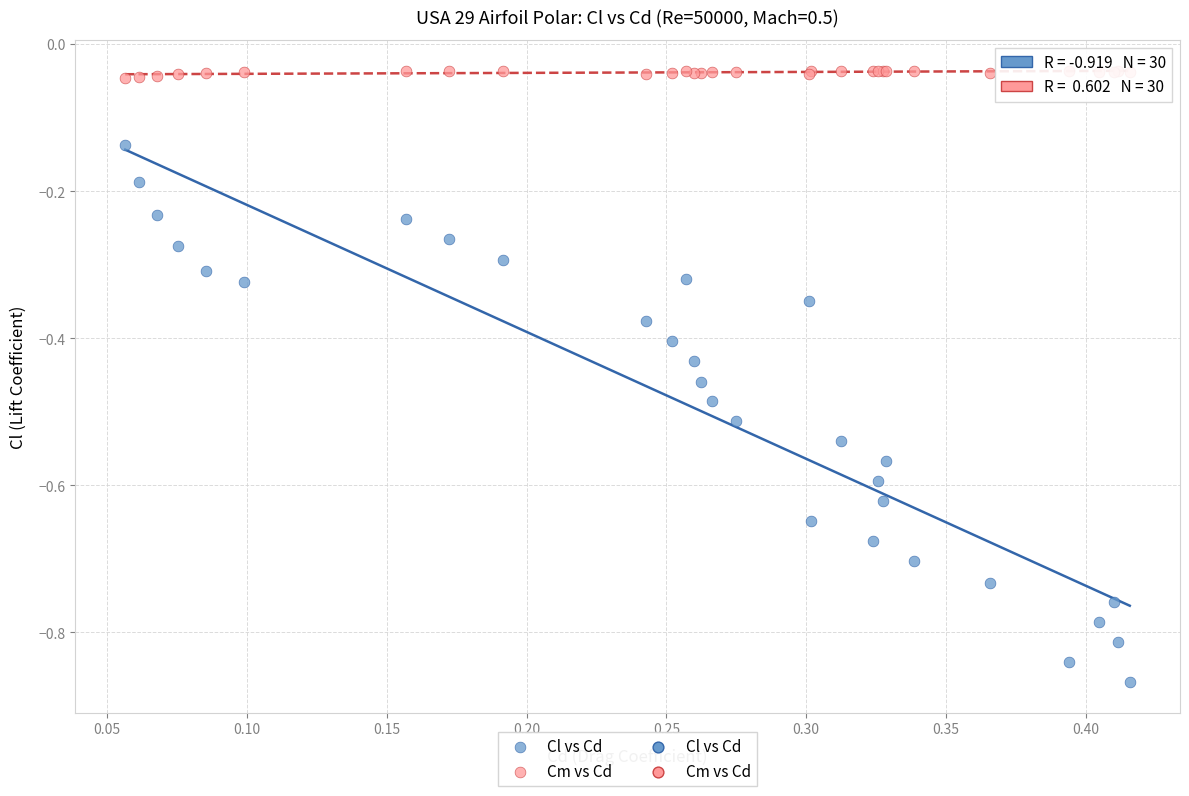

Which series reaches the maximum Y coordinate?

Cm vs Cd